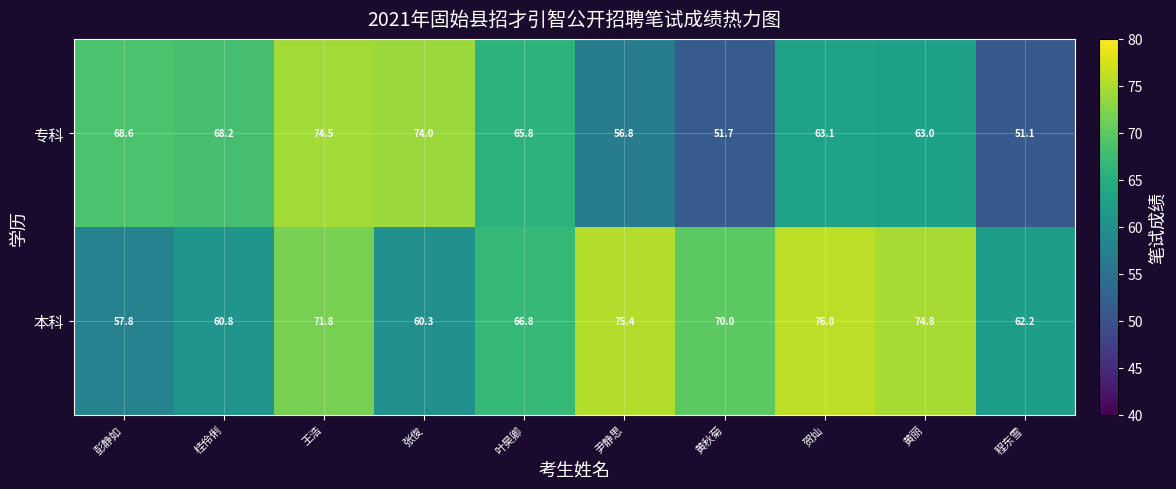

How many values in the 专科 series exceed 65?

5